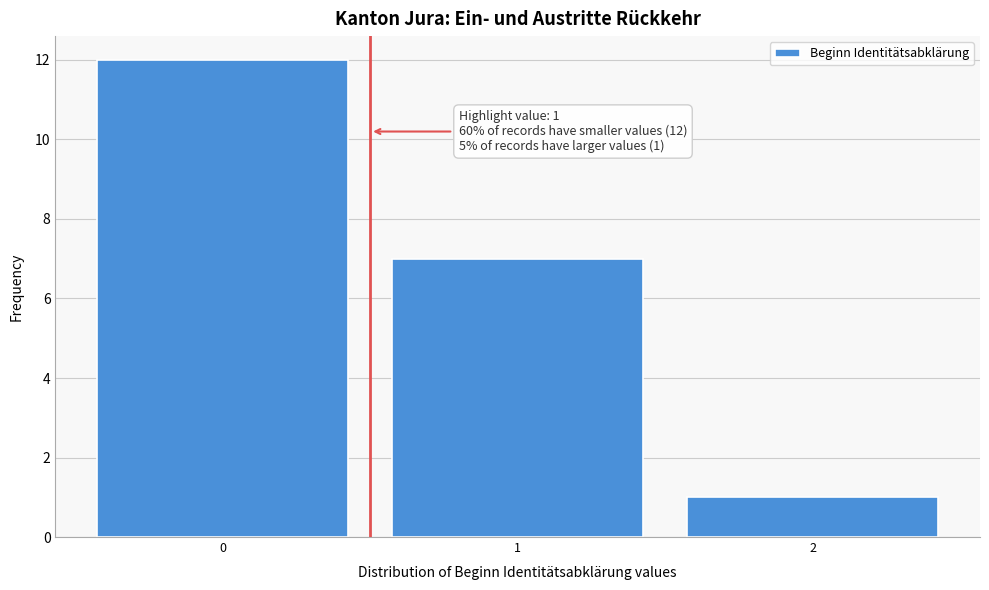

Reading left to right, list all the values displayed in this chart.

0=12	1=7	2=1